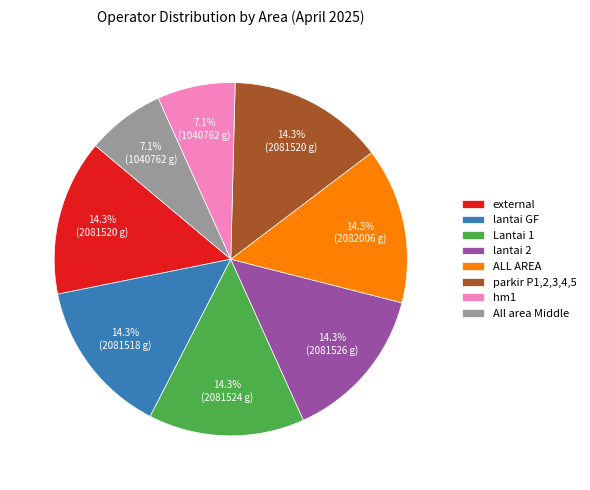

Is there any slice that represents more than half of the pie?

No